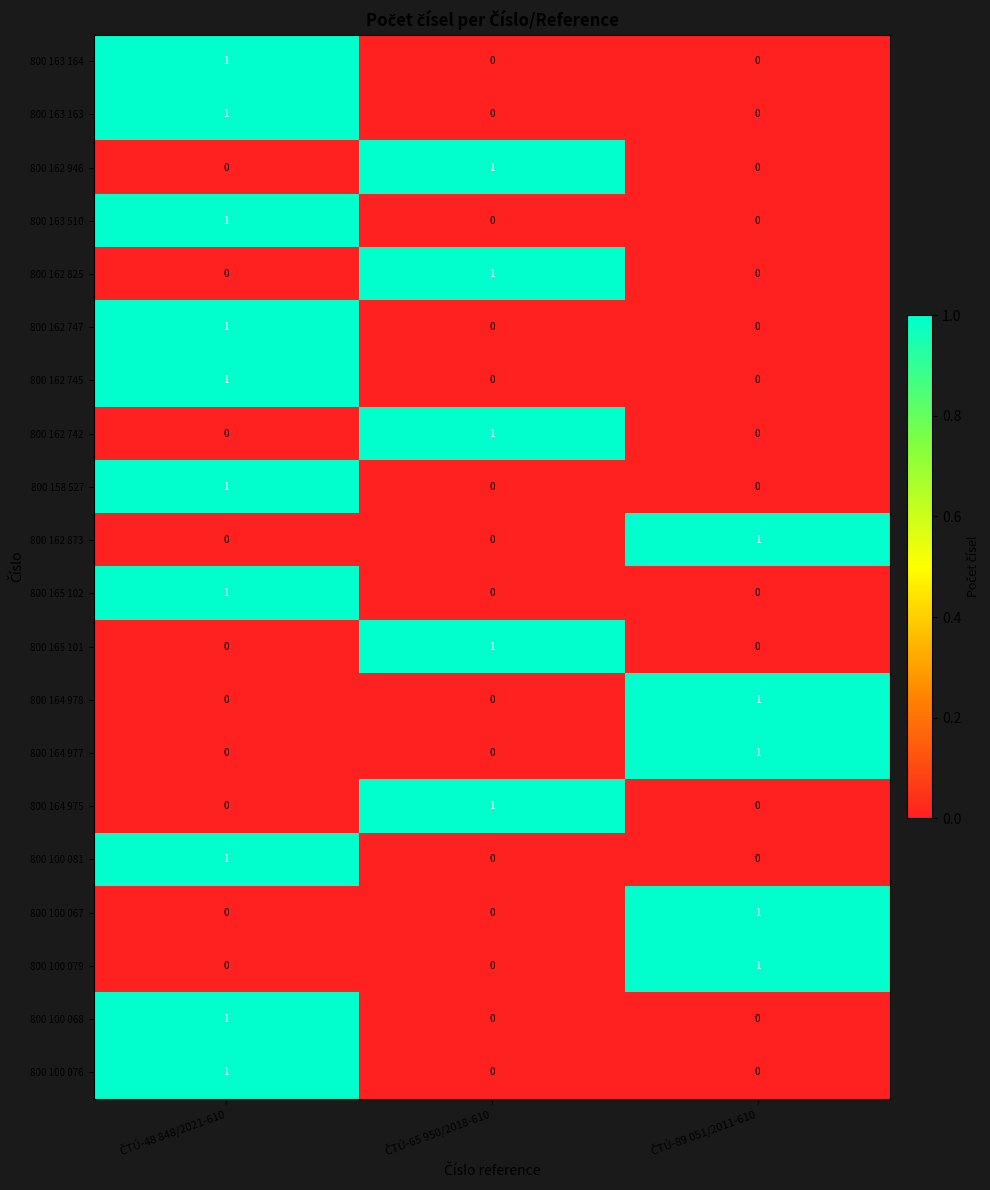

Count the 800 165 101 values in the range 0 to 1.

3